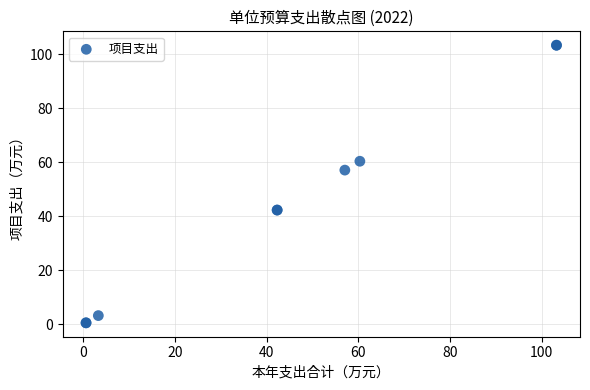

What Y value in the scatter plot is closest to 51?

57.1